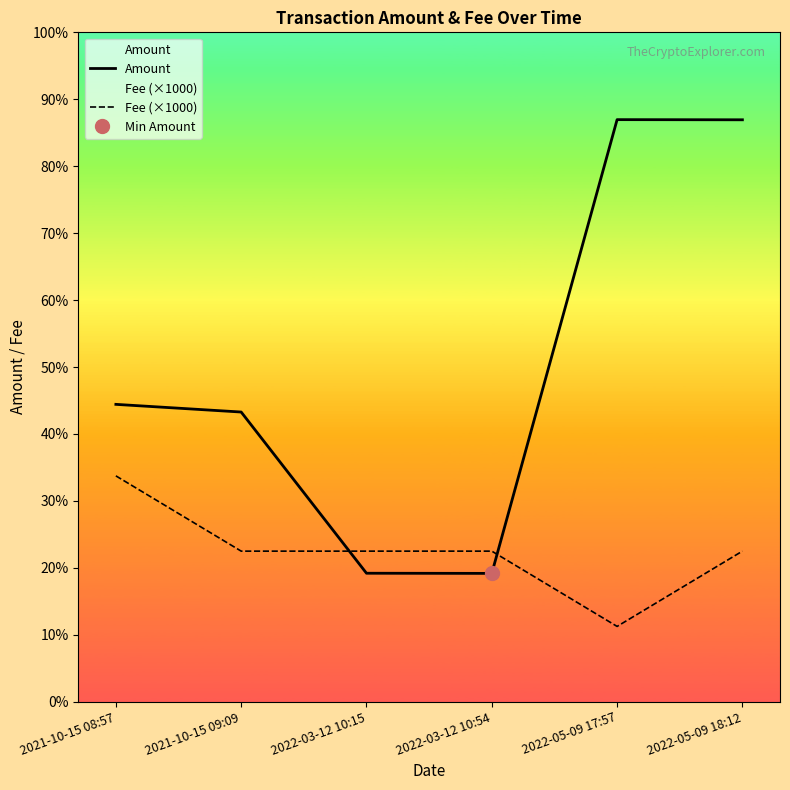

What are all the series names shown in the legend?

Amount, Fee (×1000)